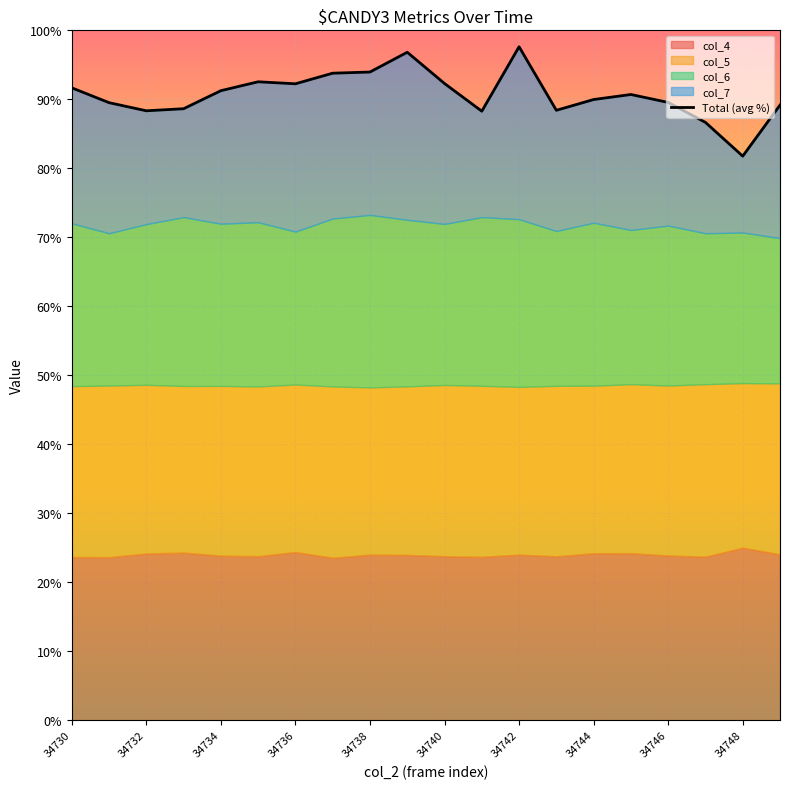

What is the sum of all values?

1813.2